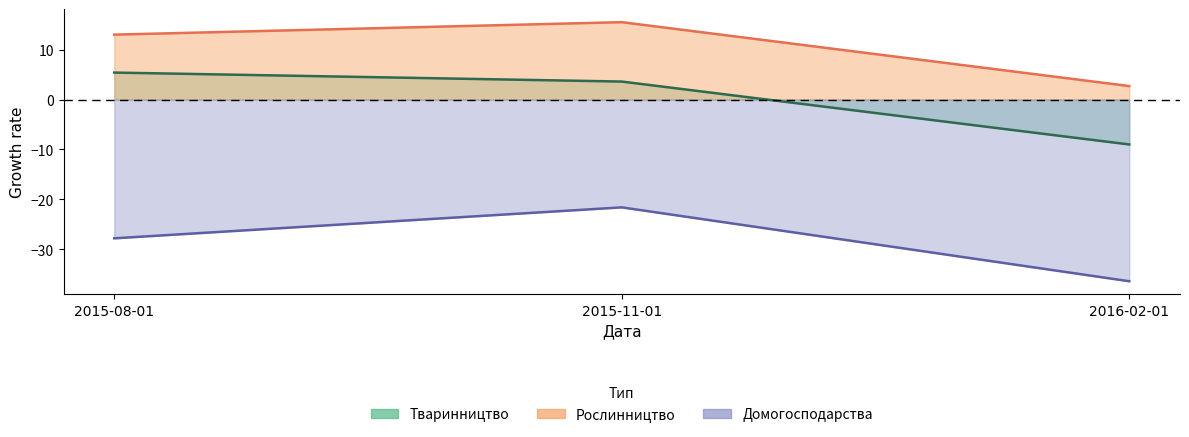

How many values in the Рослинництво series are below 13?

1